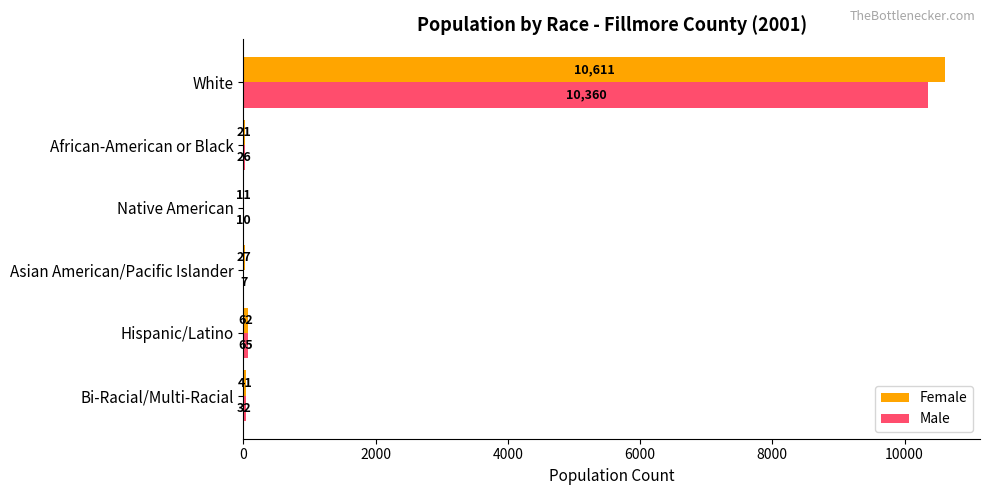

True or false: Female has a value of 10611 at White.

True